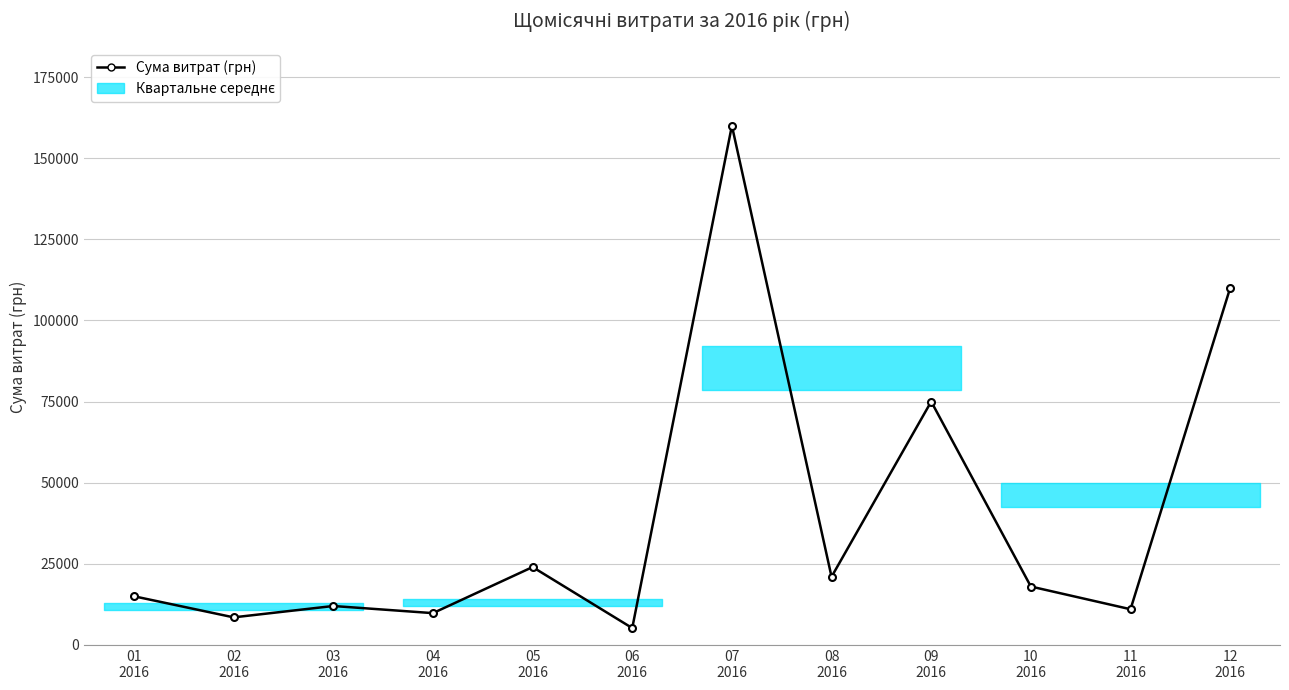

What value does the data have at 12
2016, to the nearest 50?

110000